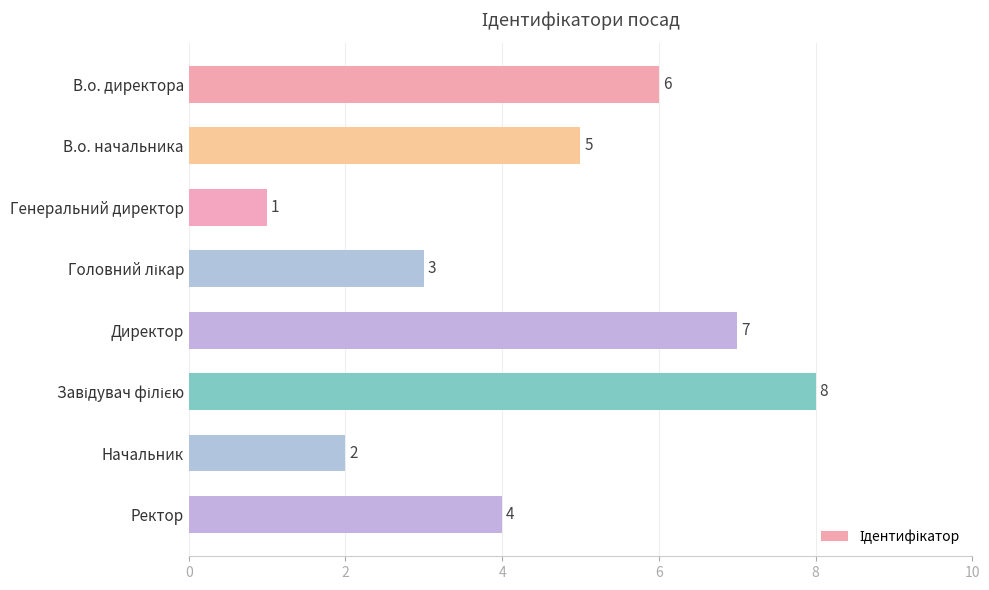

Count the number of data series in this chart.

1